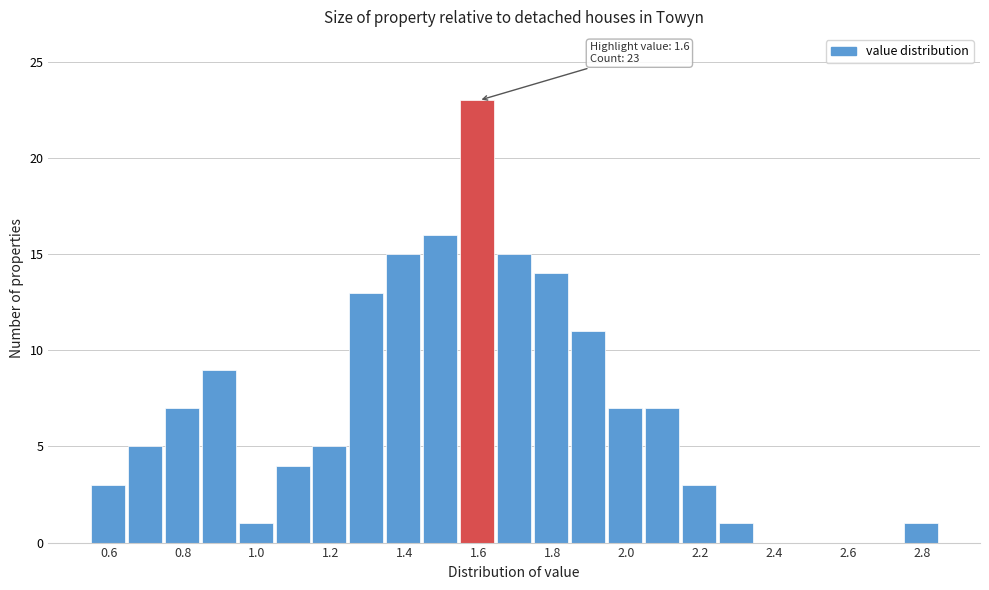

Which range on the x-axis has the tallest bar?

1.55 to 1.65